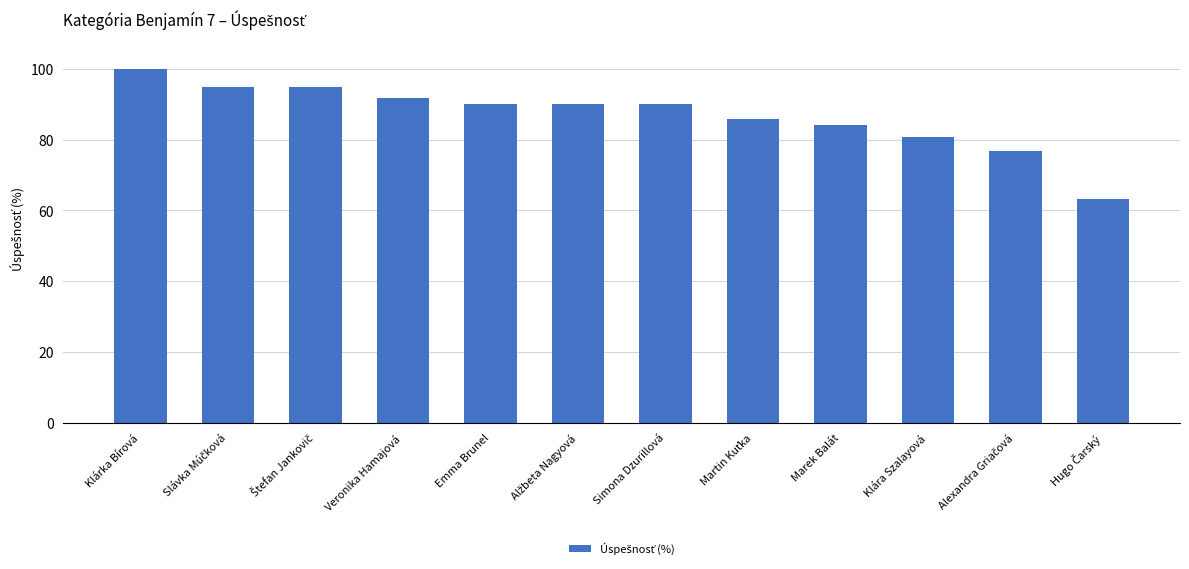

What is the label of the 4th bar from the right?

Marek Balát